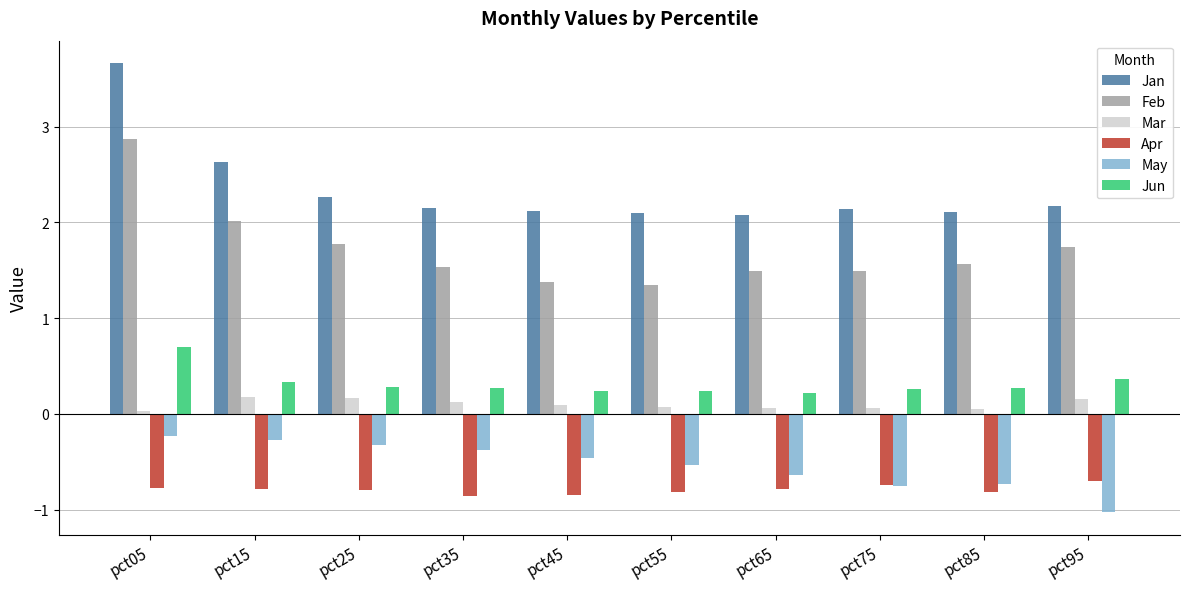

What is the value of the May bar at the 8th from the left?

-0.8